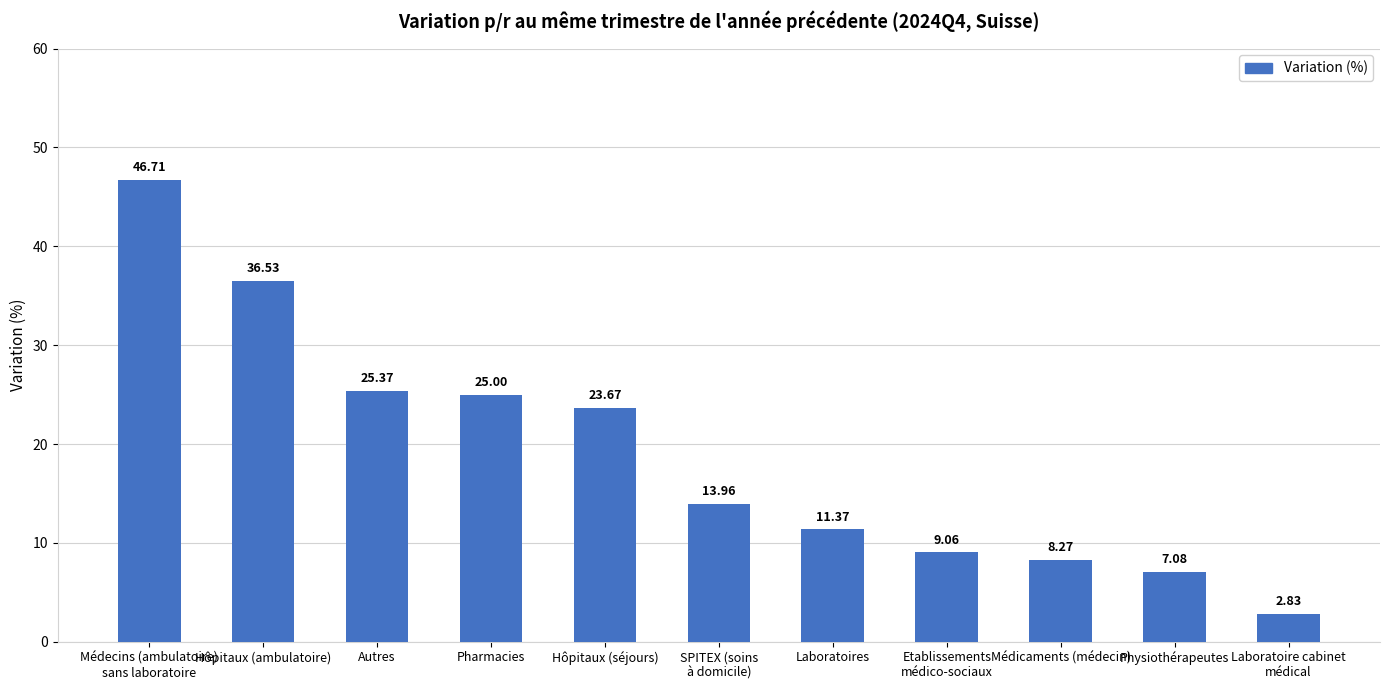

What is the label of the 2nd bar from the right?

Physiothérapeutes